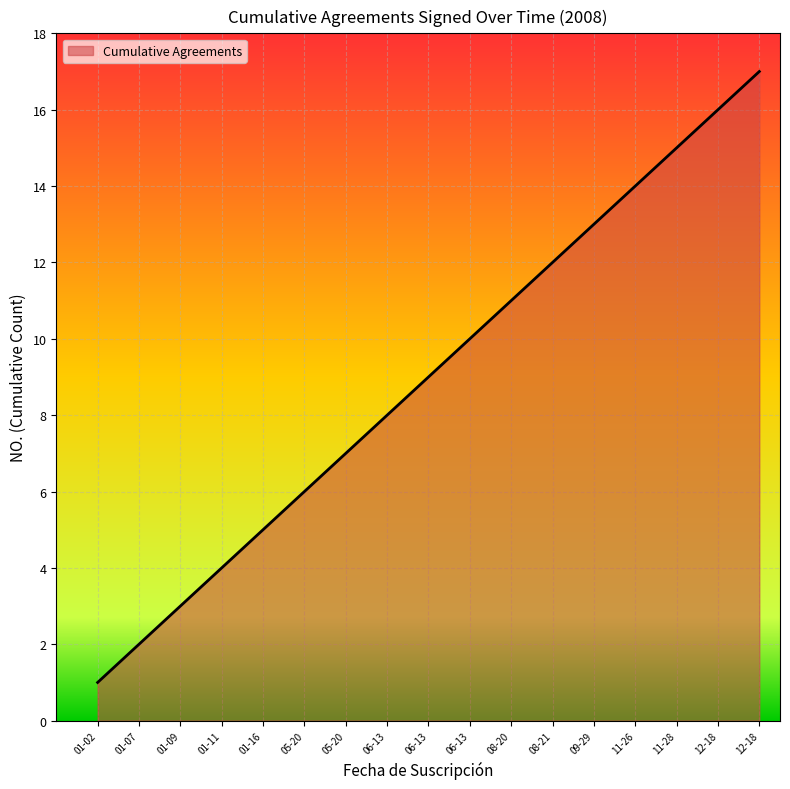

Does the chart display data point markers on the line(s)?

No